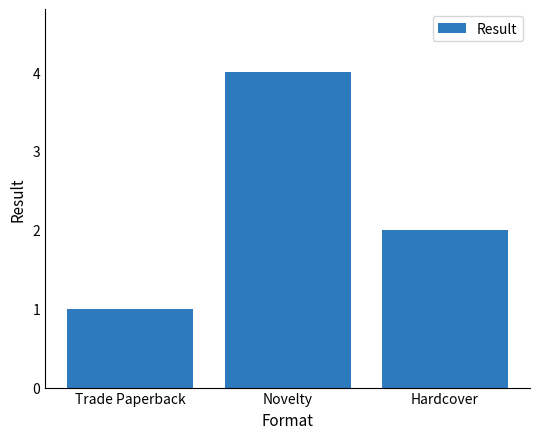

Which label corresponds to the largest value in the chart?

Novelty